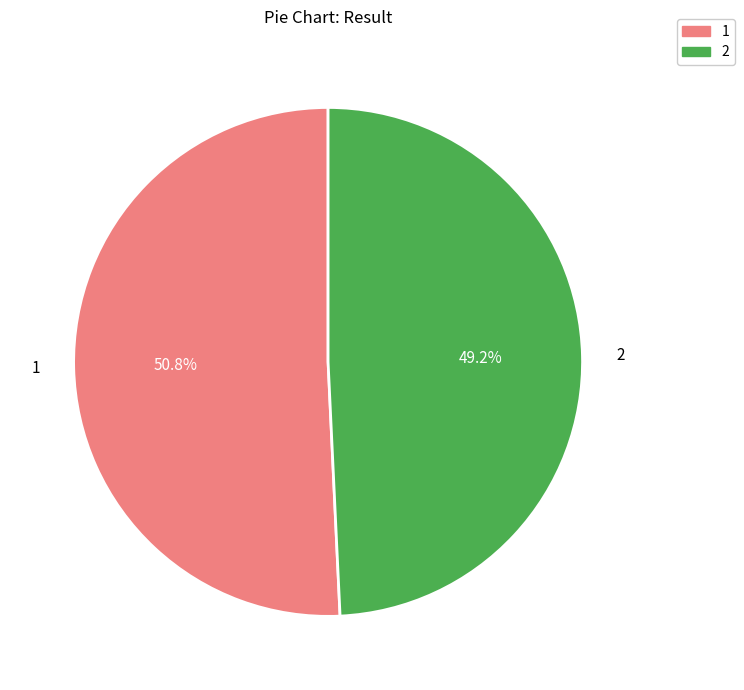

To the nearest percent, what is the average slice percentage?

50%